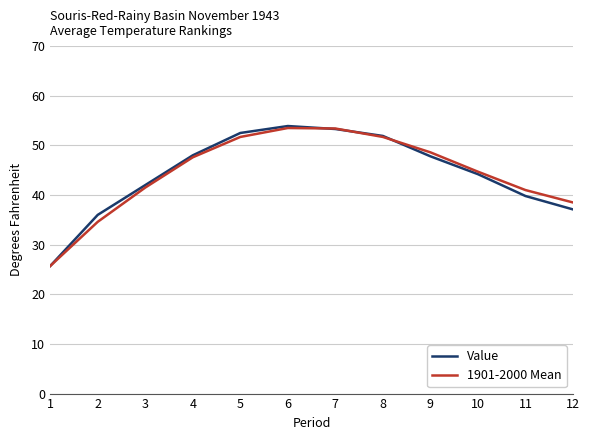

What is the greatest value displayed?

53.9